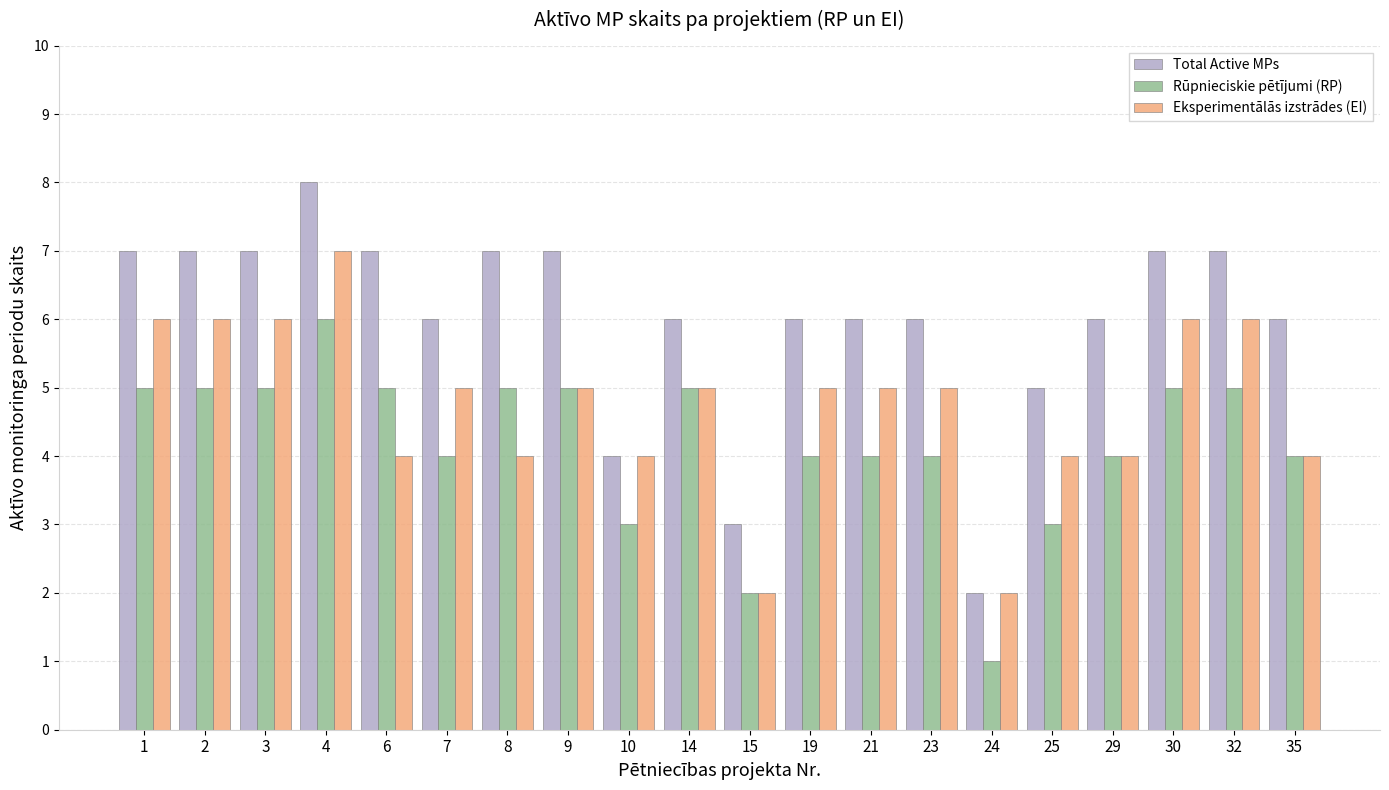

How many Total Active MPs values are between 6 and 7?

15